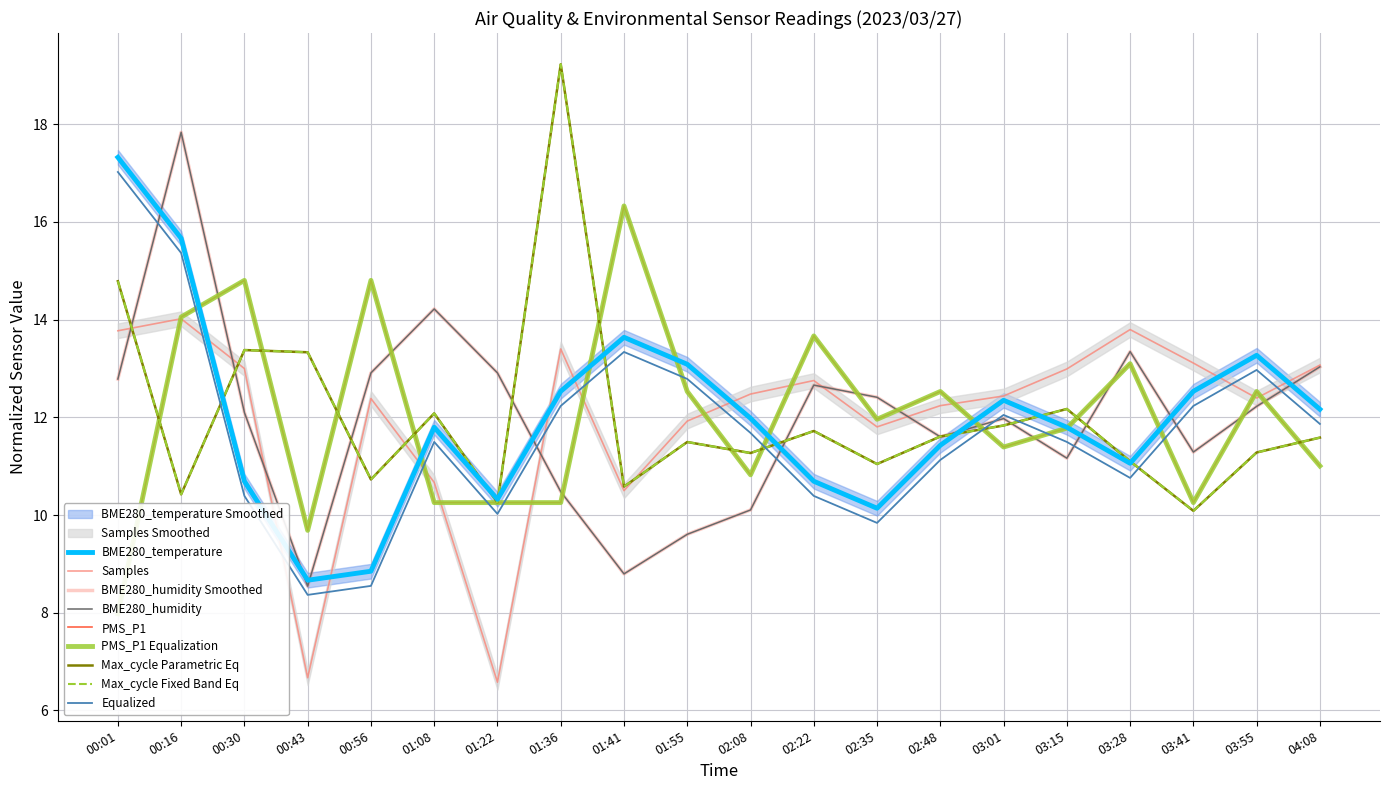

What is the difference between the BME280_temperature values at 03:15 and 02:48?

0.4